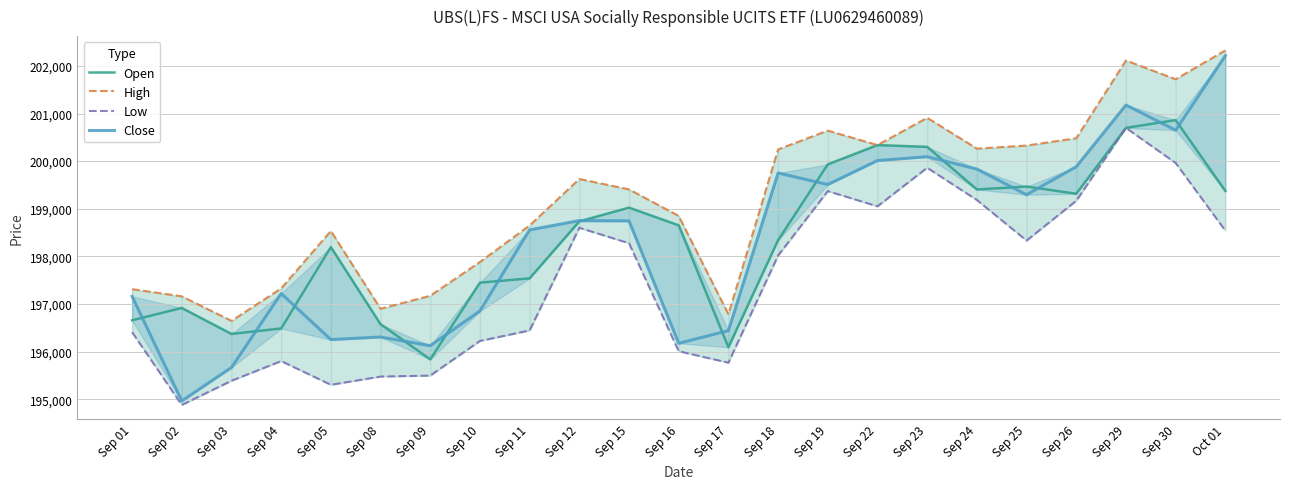

True or false: Low has more than 2 points higher than both neighbors.

True